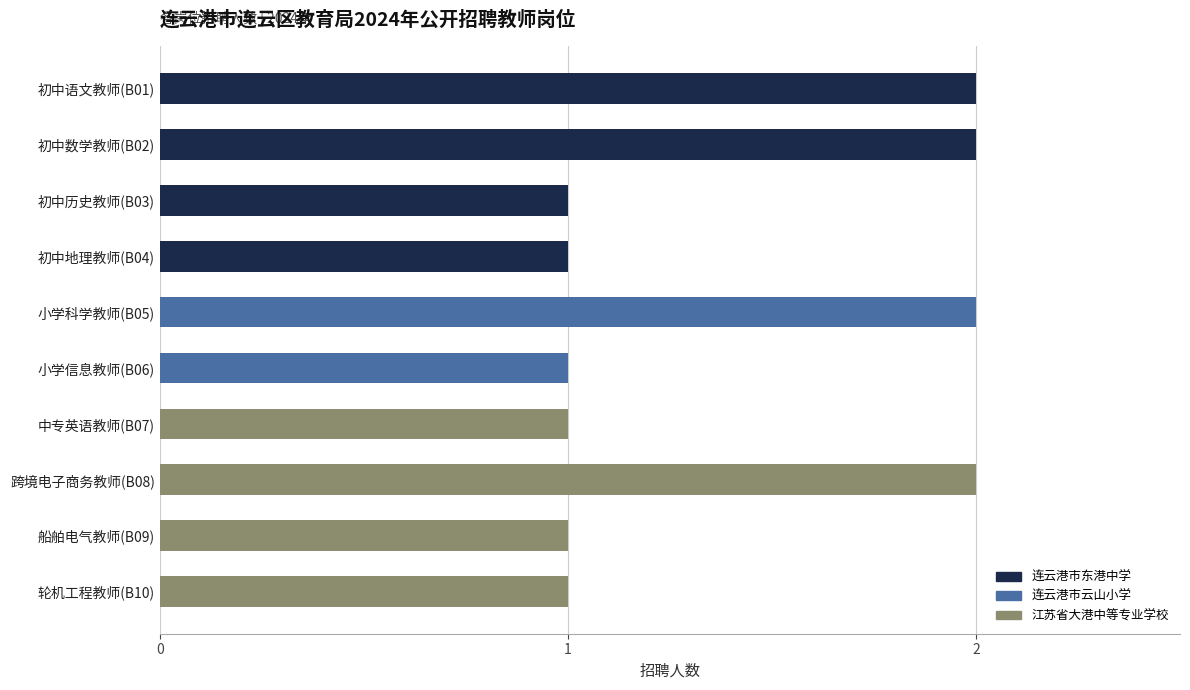

How many distinct data groups are displayed?

3